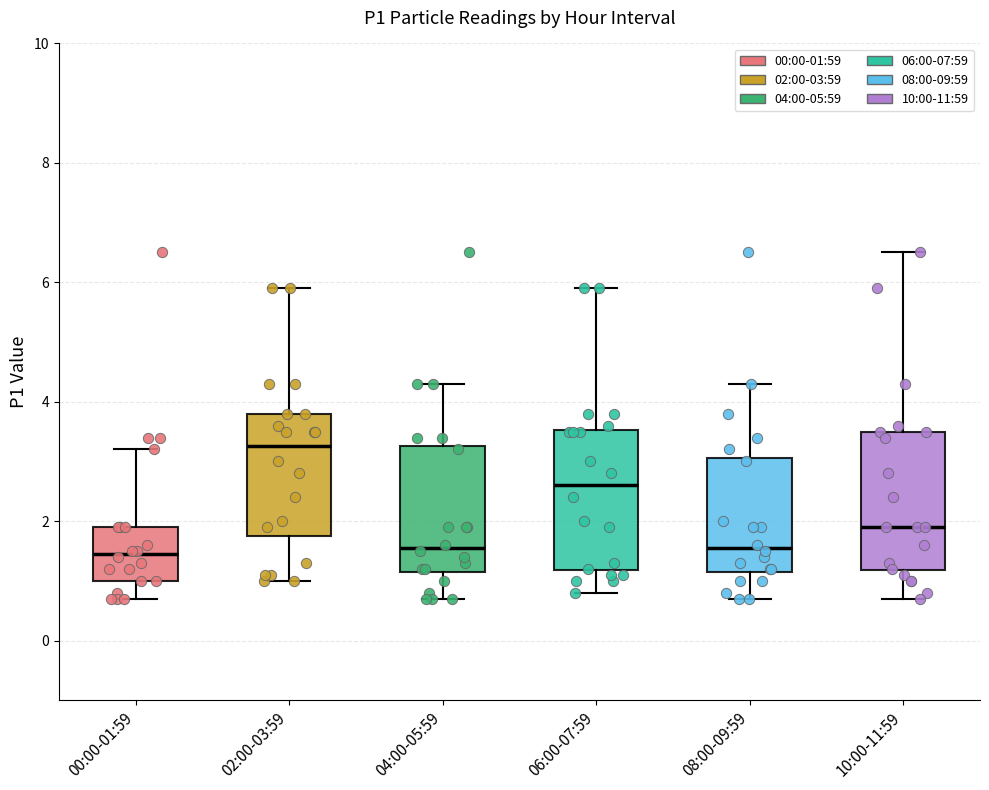

Where is the upper edge of the box for 10:00-11:59 on the y-axis? The values are not printed on the chart, so give them approximately, as read against the axis.

3.6